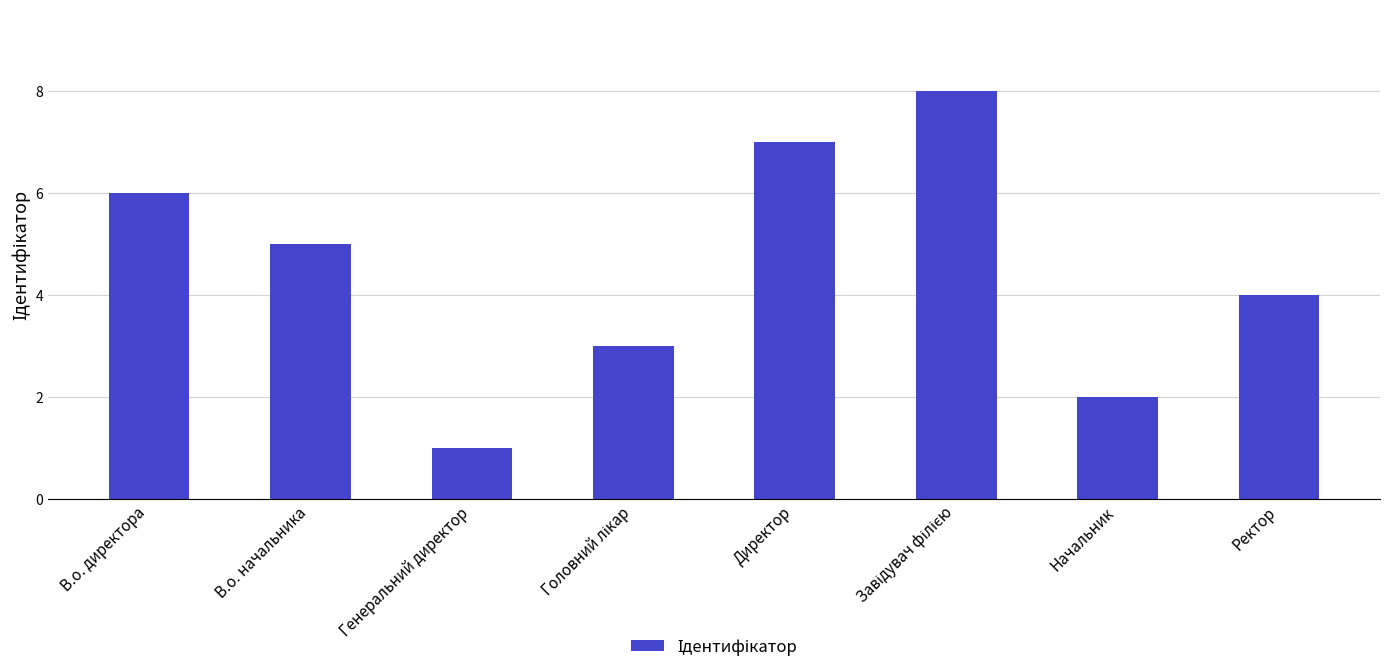

True or false: the data shows 6 at Ректор.

False